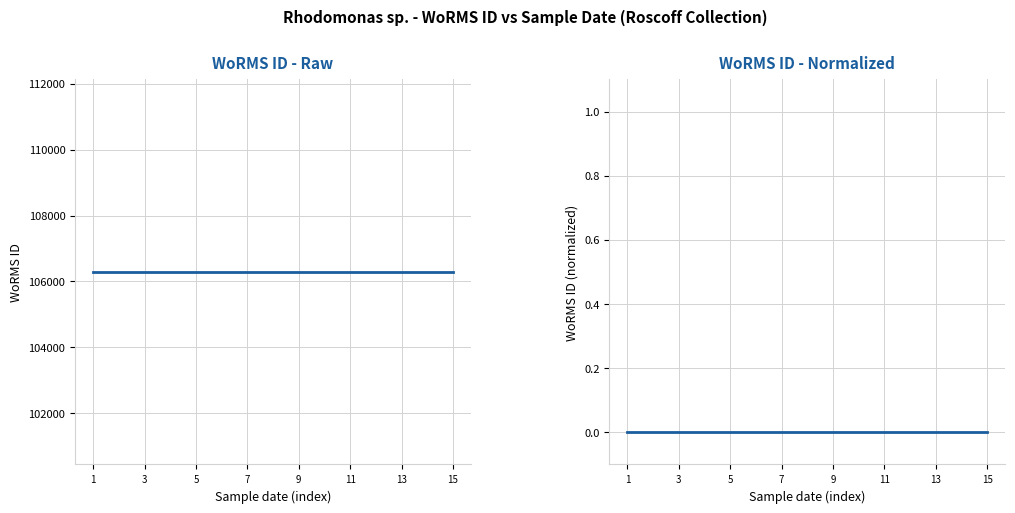

What is the sum of the WoRMS ID values at 7 and 11?

212578